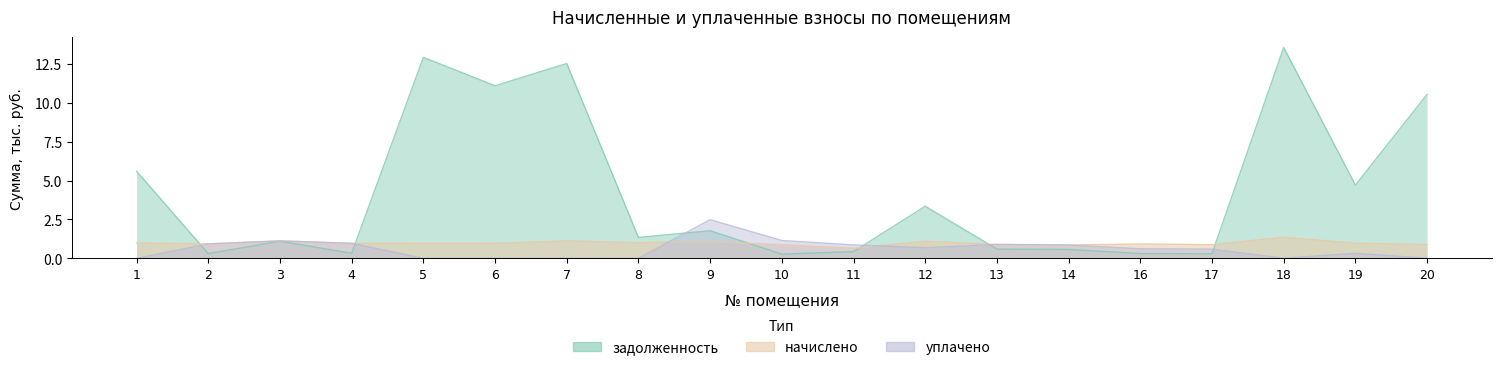

What is the difference between the maximum and minimum values in the начислено series?

0.7